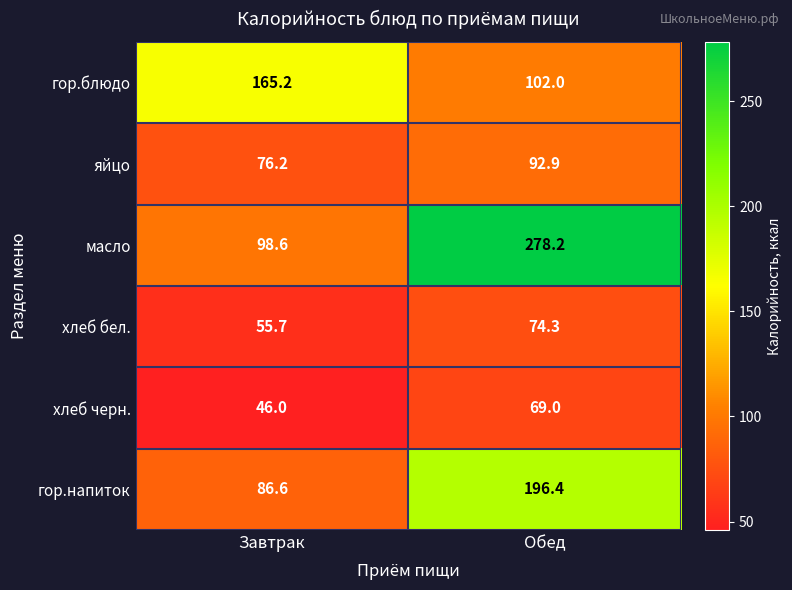

What is the minimum value shown in the chart?

46.0